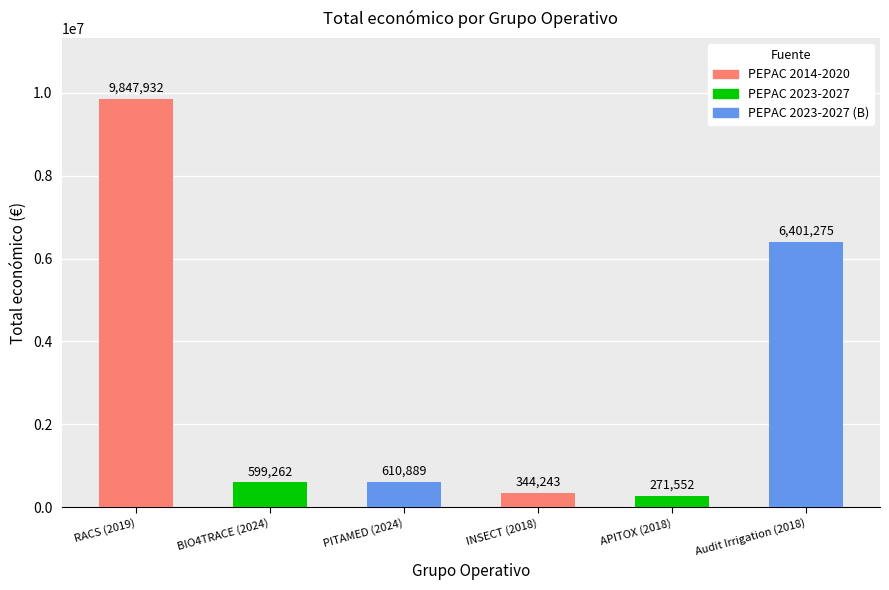

Rank the categories by value from highest to lowest.

RACS (2019), Audit Irrigation (2018), PITAMED (2024), BIO4TRACE (2024), INSECT (2018), APITOX (2018)